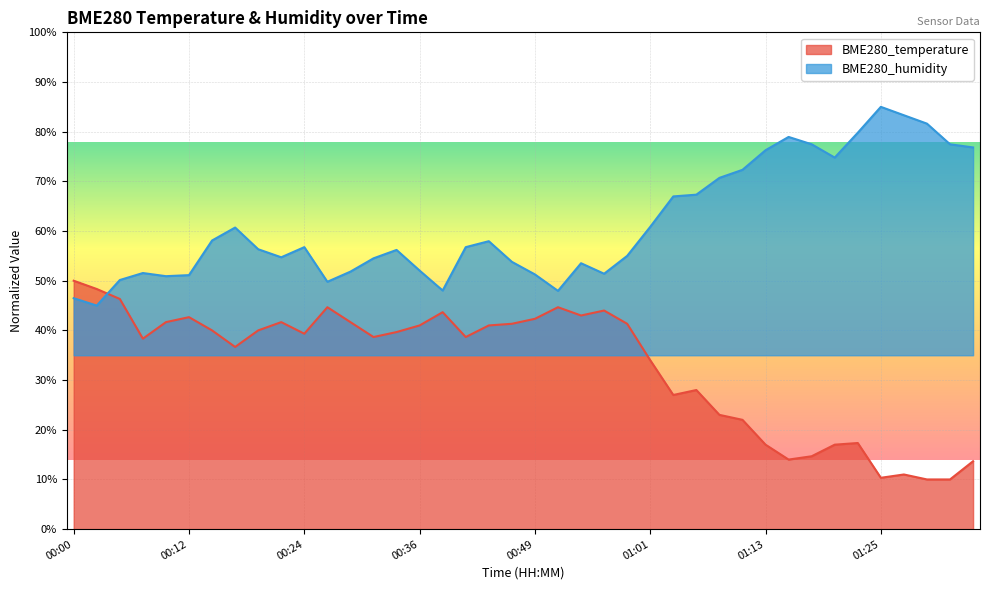

Which series has the largest range (max minus min)?

BME280_temperature